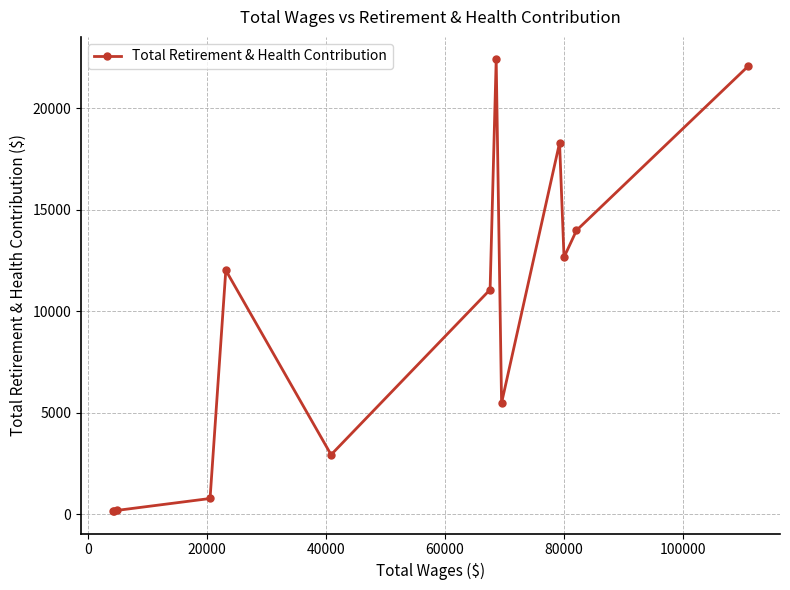

How many points are lower than both their immediate neighbors (excluding endpoints)?

3